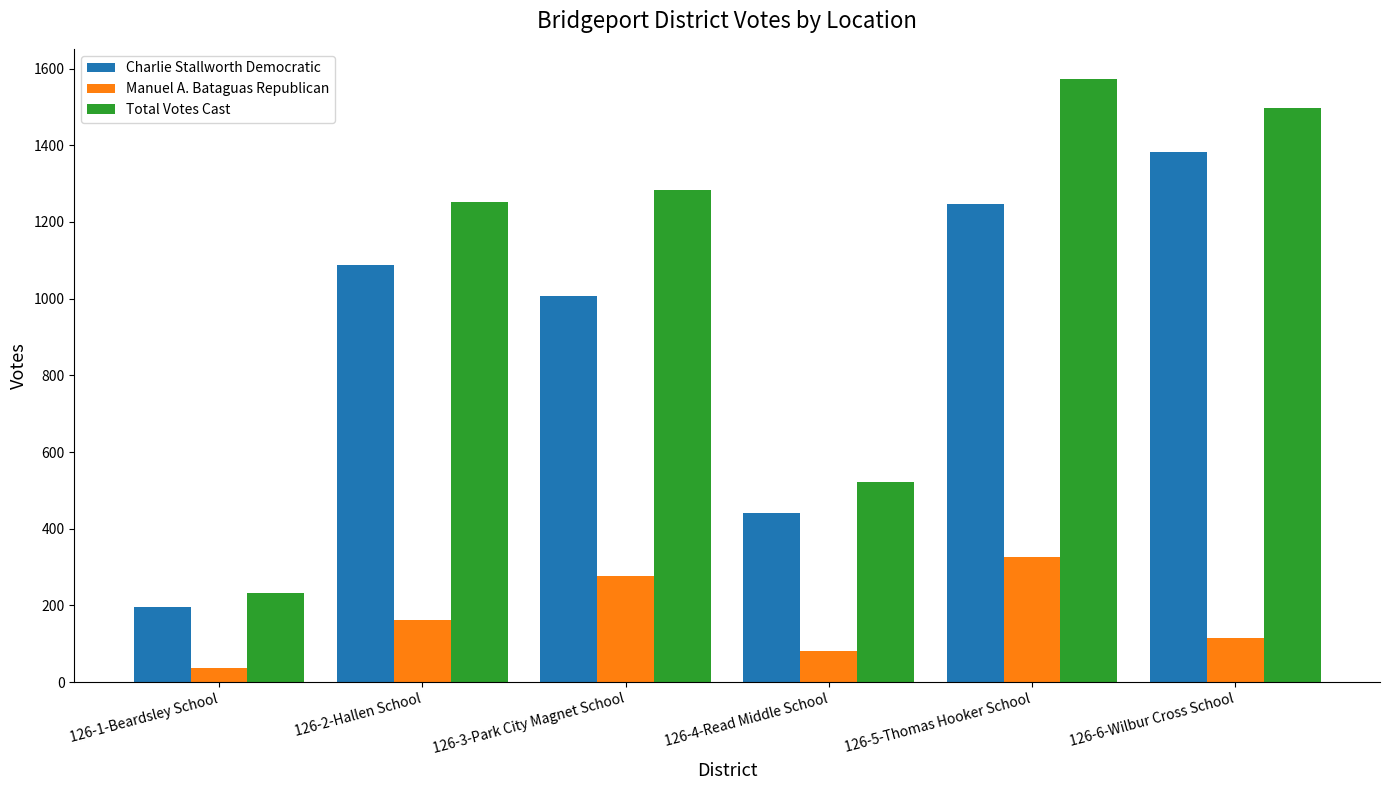

Reading left to right, list all the values displayed in this chart.

Charlie Stallworth Democratic: 197	1088	1007	440	1248	1382
Manuel A. Bataguas Republican: 36	163	277	81	325	115
Total Votes Cast: 233	1251	1284	521	1573	1497